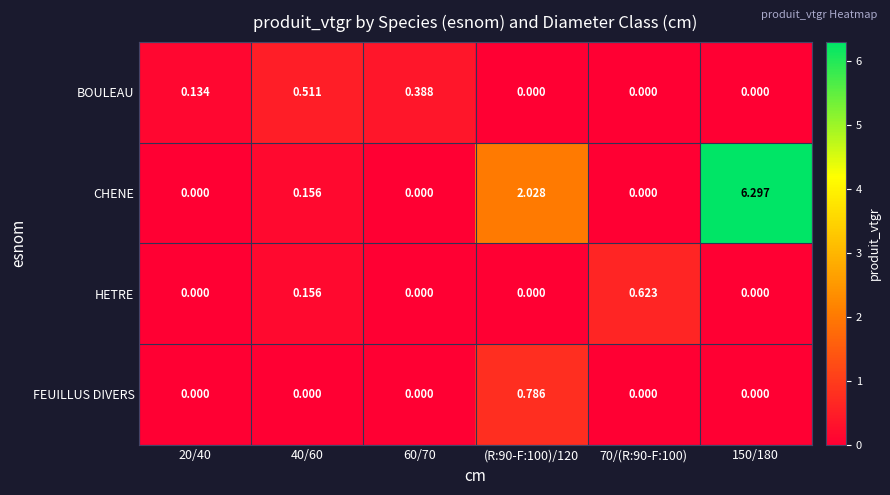

Which series has the widest spread of values?

CHENE